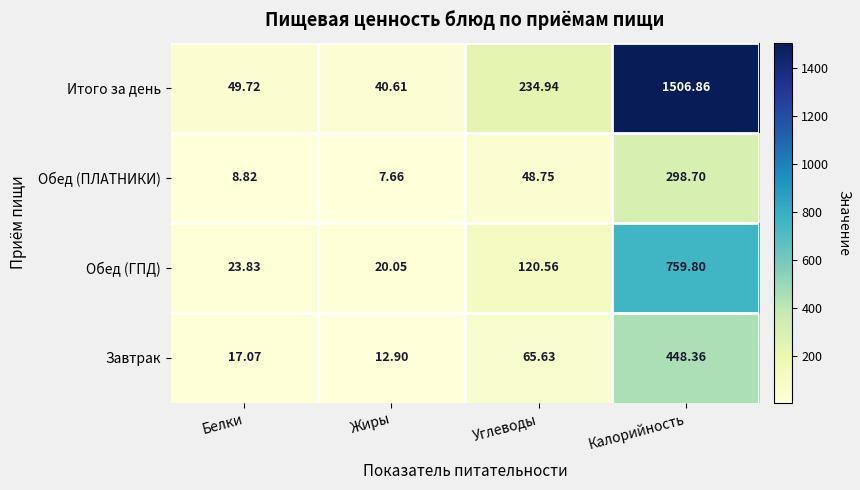

Which label corresponds to the smallest value in the chart?

Жиры